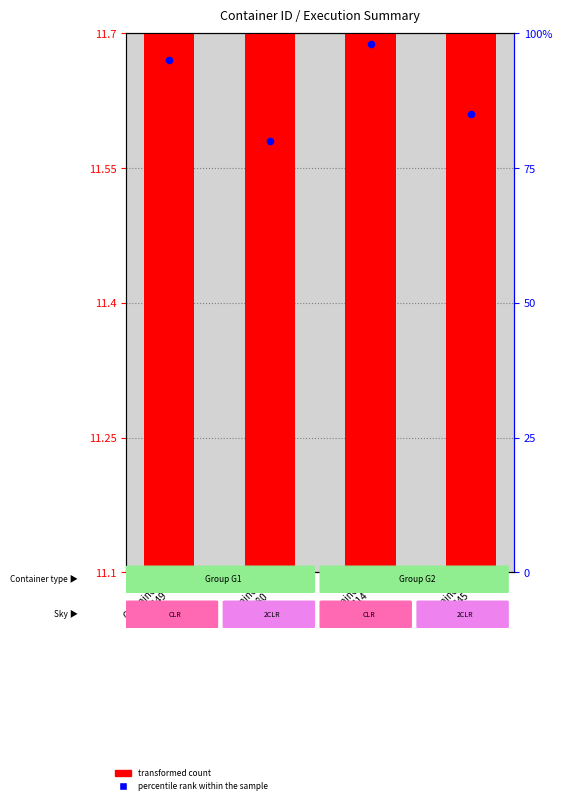

What is the ratio of the value at Container
599745 to the value at Container
599680?

1.0